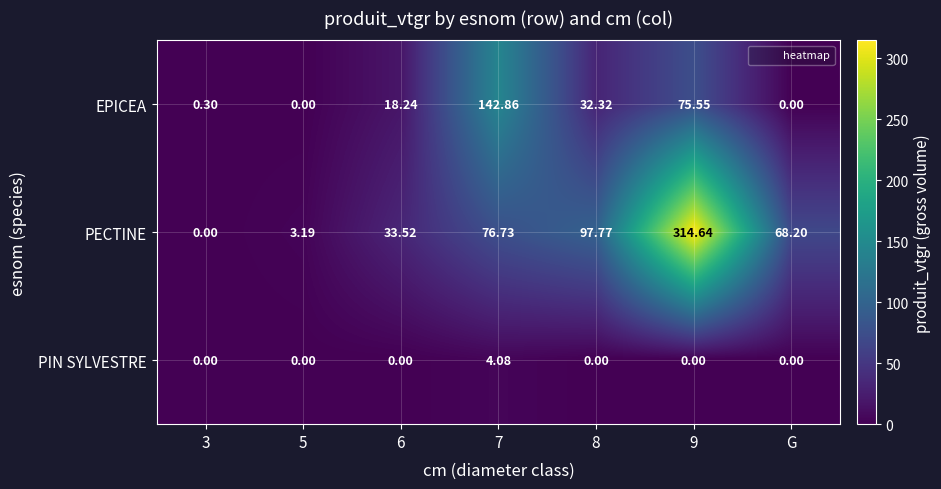

Rank the series by their maximum value, from highest to lowest.

PECTINE, EPICEA, PIN SYLVESTRE